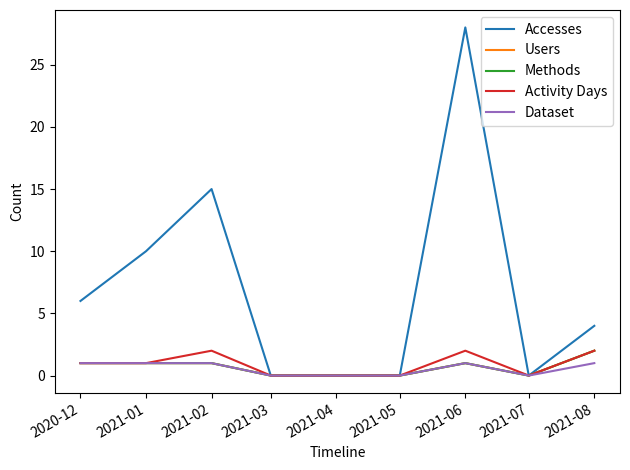

Rank the categories by Accesses value from lowest to highest.

2021-03, 2021-04, 2021-05, 2021-07, 2021-08, 2020-12, 2021-01, 2021-02, 2021-06